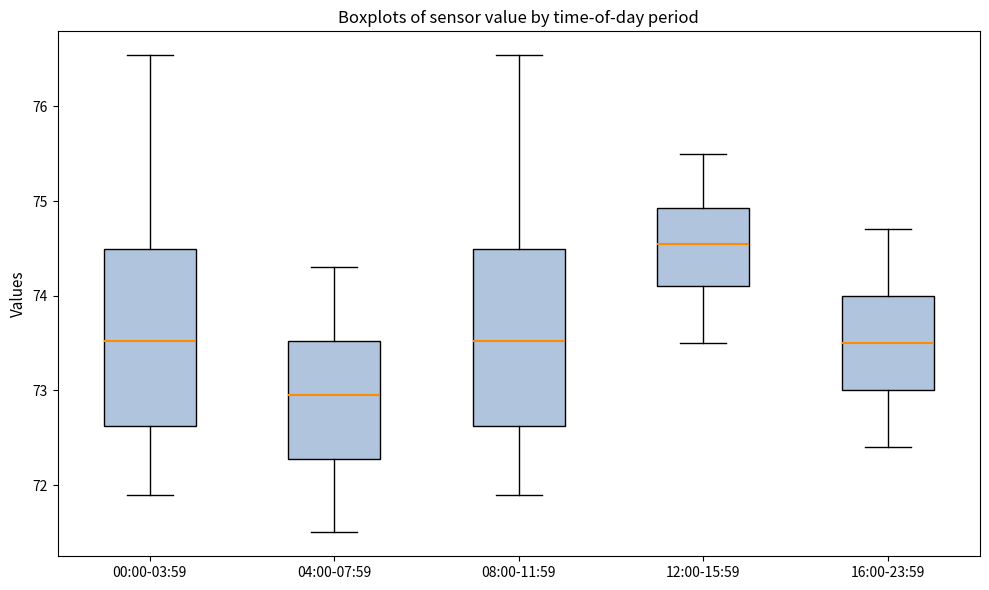

Where does the upper whisker of the box for 04:00-07:59 end on the y-axis? The values are not printed on the chart, so give them approximately, as read against the axis.

74.3